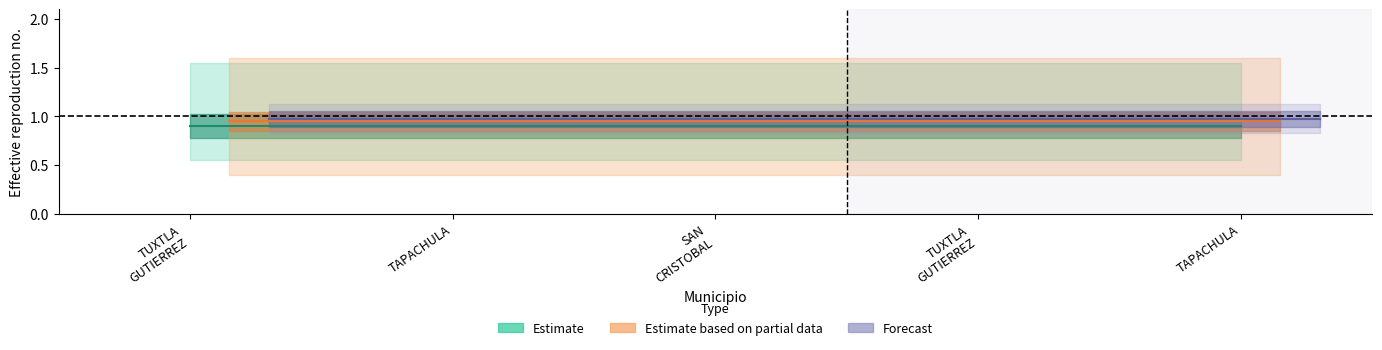

List the series in order of their overall mean, highest first.

Forecast, Estimate based on partial data, Estimate